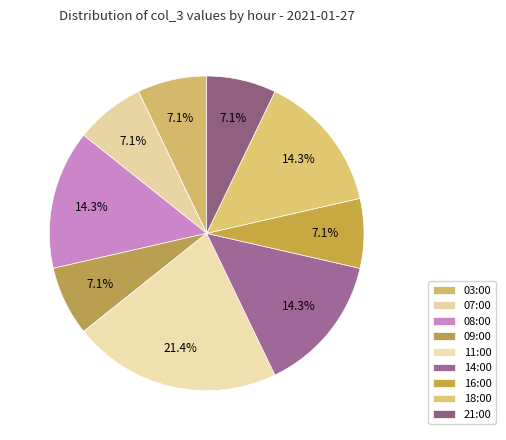

The 16:00 slice represents 1% of the pie. True or false?

False